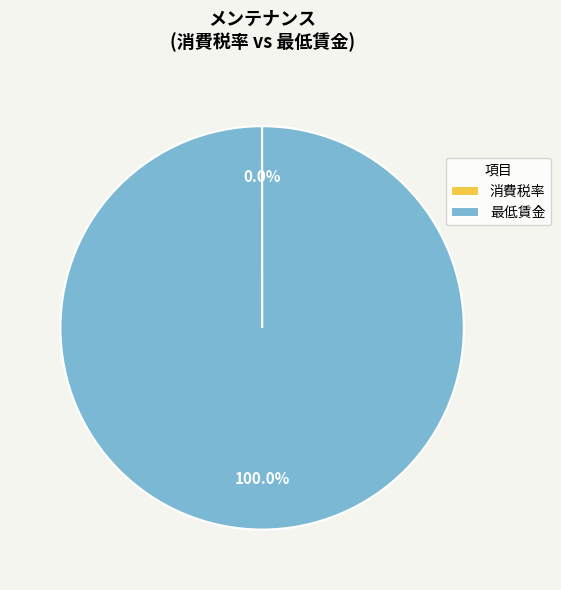

Is it true that 最低賃金 is 100% of the pie?

True